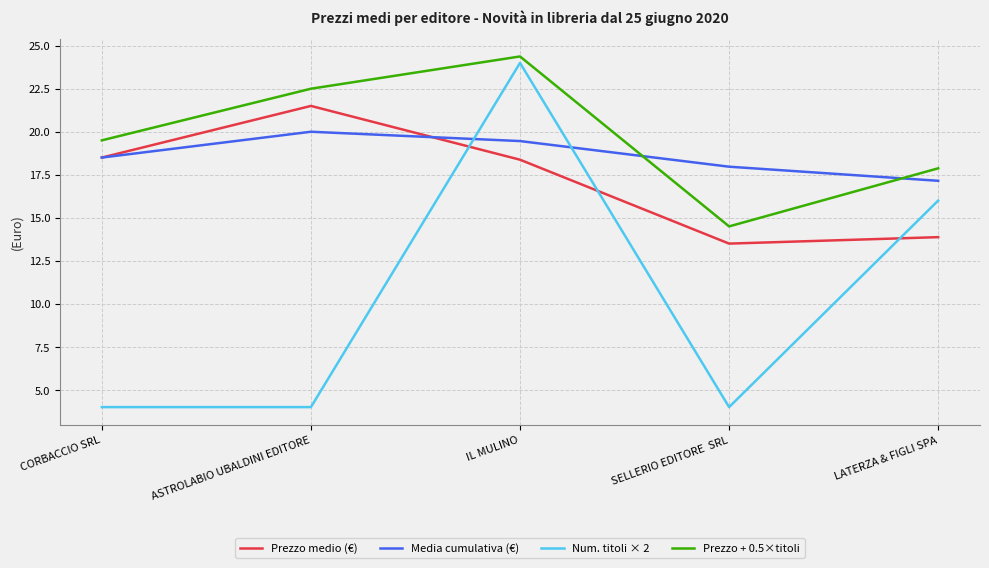

What position from the right is IL MULINO?

3